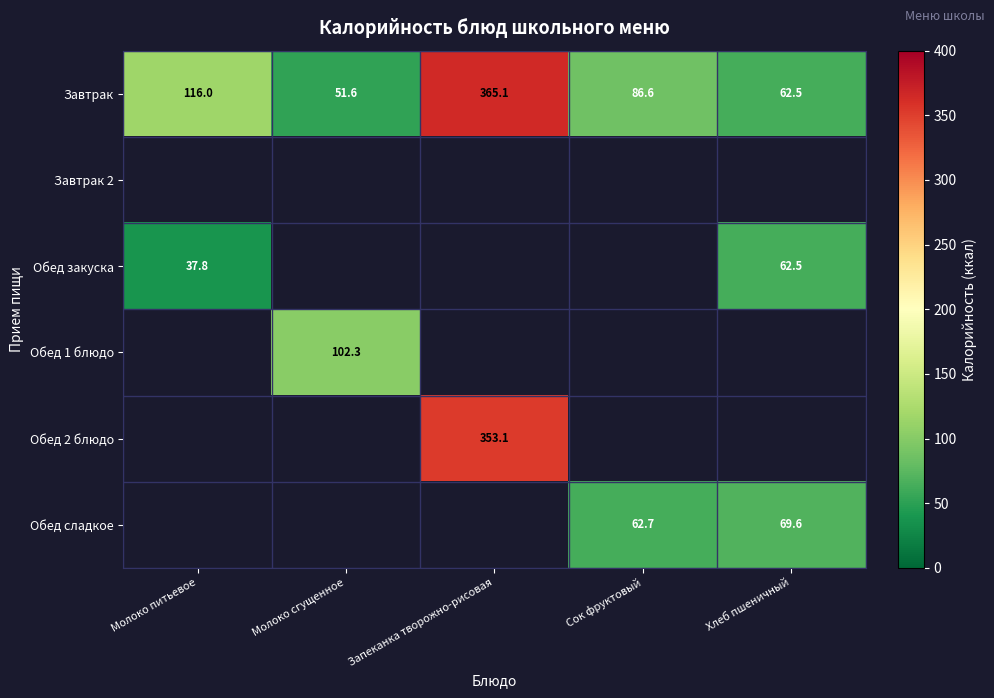

What is the sum of the Завтрак values at Запеканка творожно-рисовая and Хлеб пшеничный?

427.6